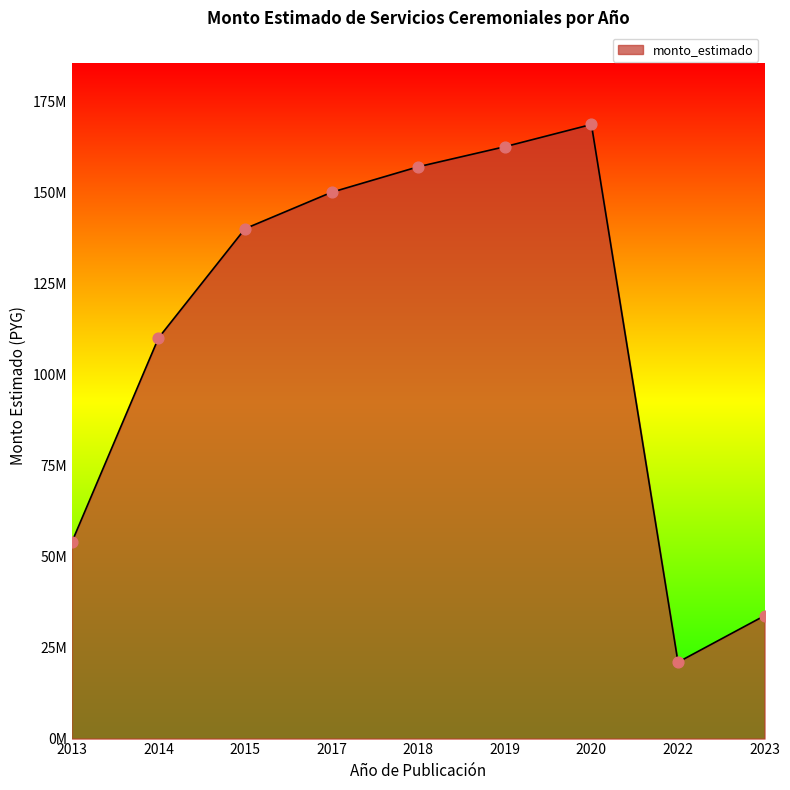

Between 2013 and 2020, which is larger?

2020